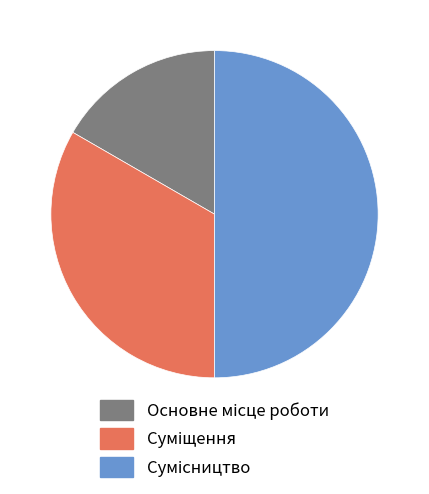

What is the smallest slice in the pie chart?

Основне місце роботи